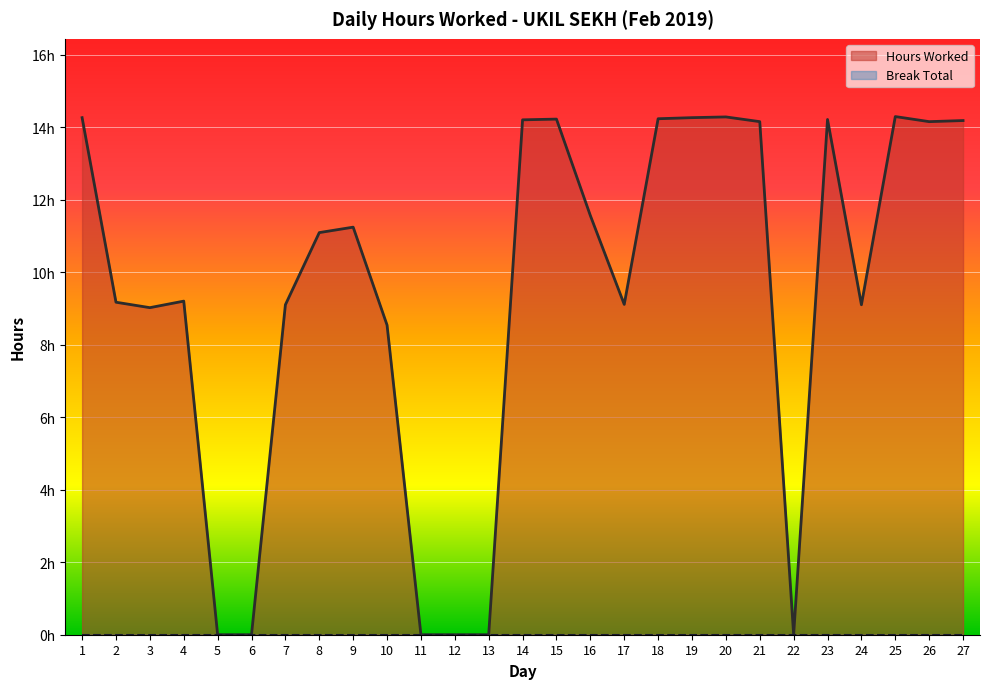

The value at 7 is 9.1. True or false?

True